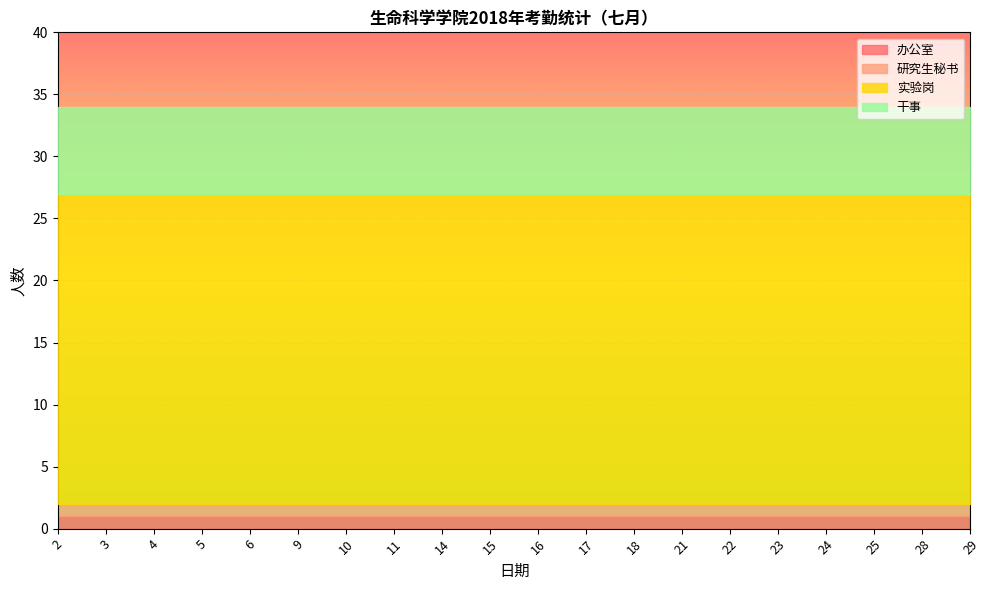

How many distinct data groups are displayed?

4